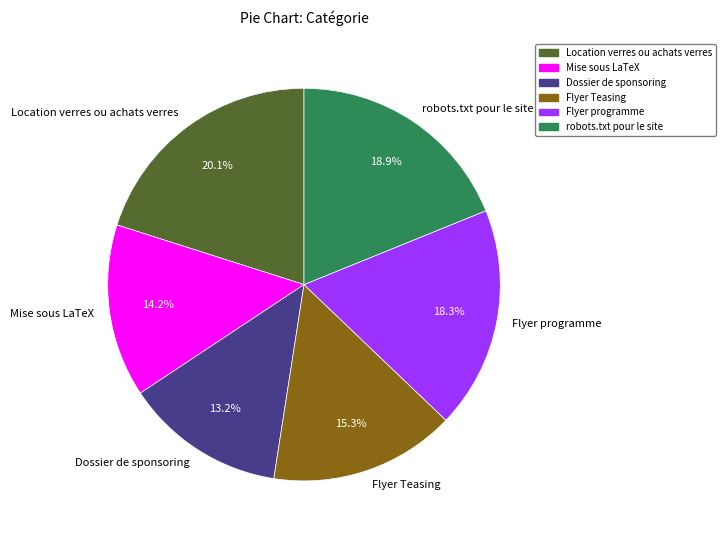

Does Mise sous LaTeX represent more than half of the total?

No